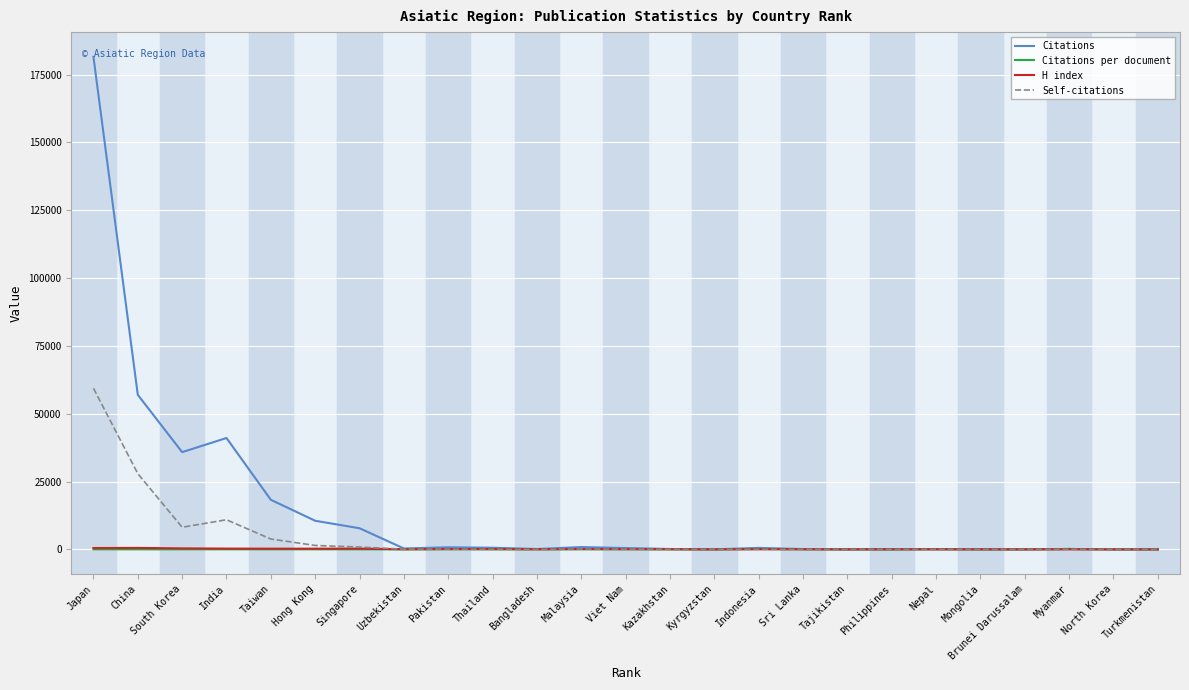

True or false: Self-citations has a value of 25388.5 at North Korea.

False